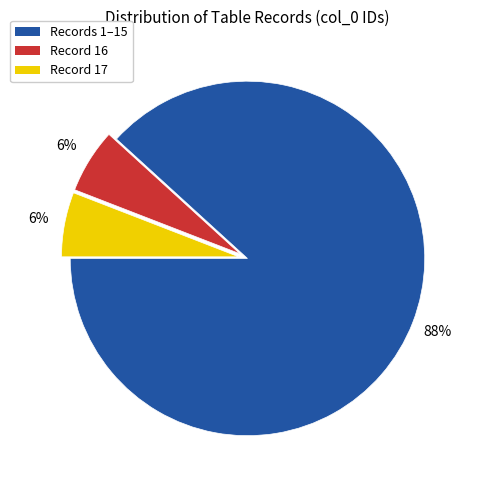

Which has a higher value, Records 1–15 or Record 16?

Records 1–15